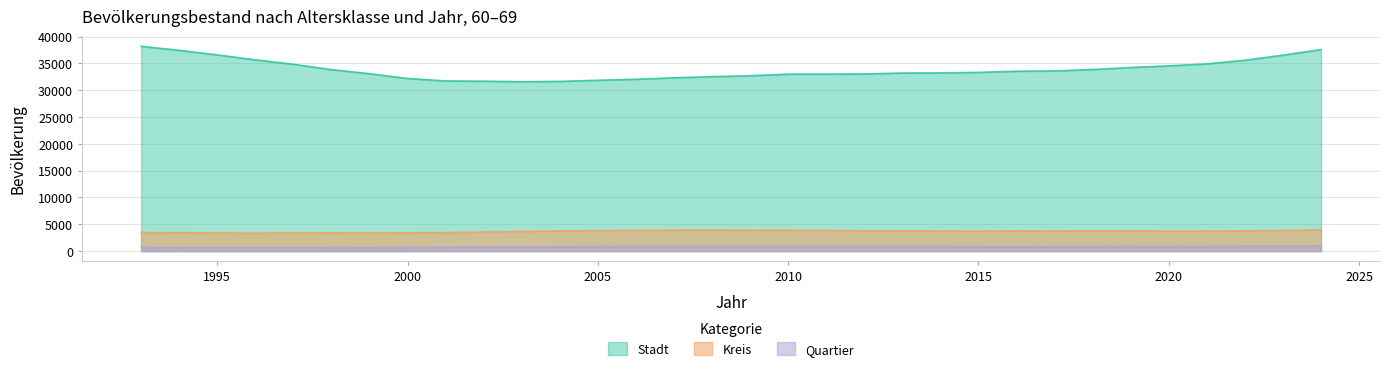

What is the difference between the highest and lowest values at 2002?

30937